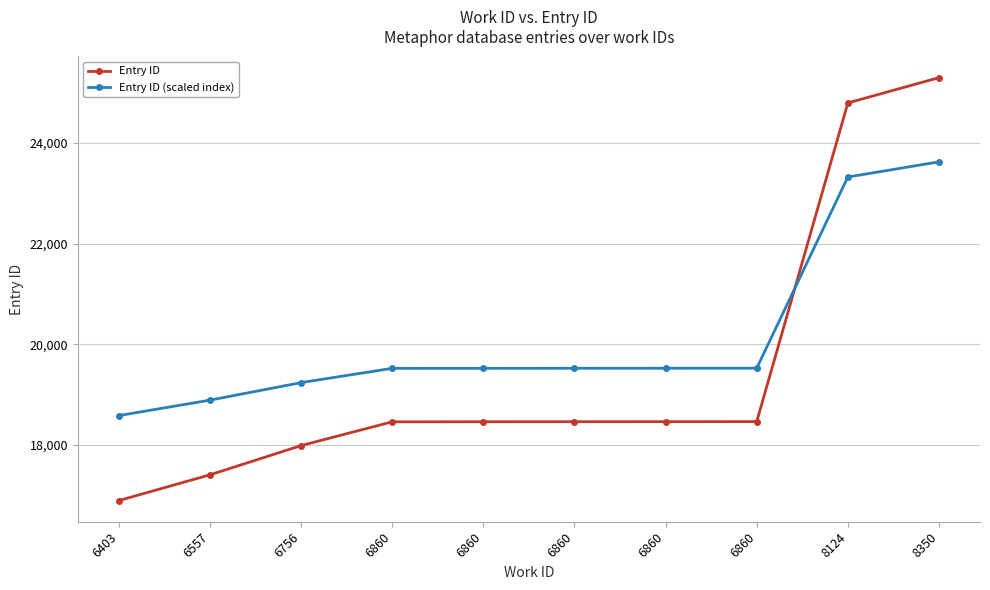

Is this an area chart (filled region under the line)?

No